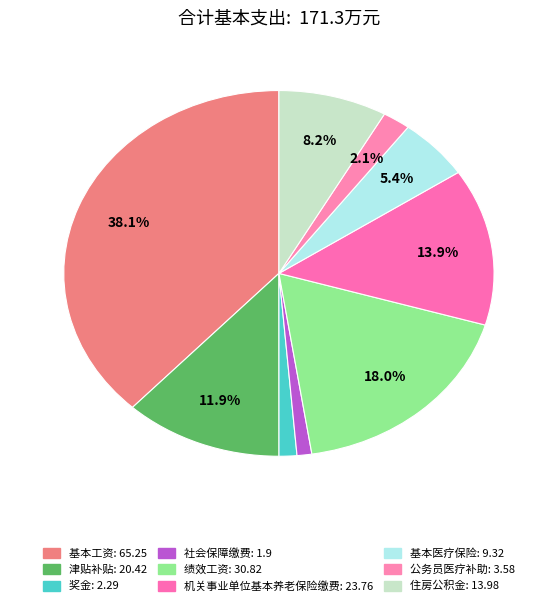

Which slice is the largest?

基本工资